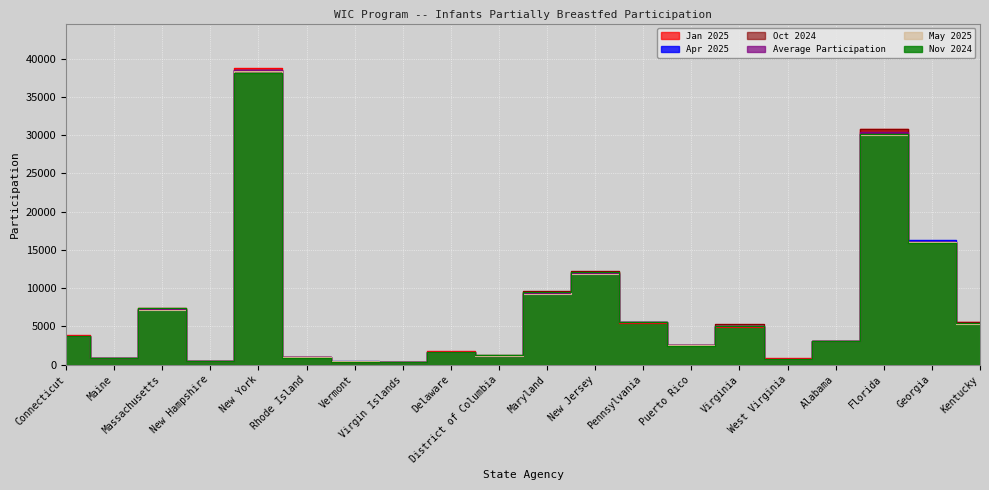

What is the approximate value of Oct 2024 at Connecticut?

3783.0